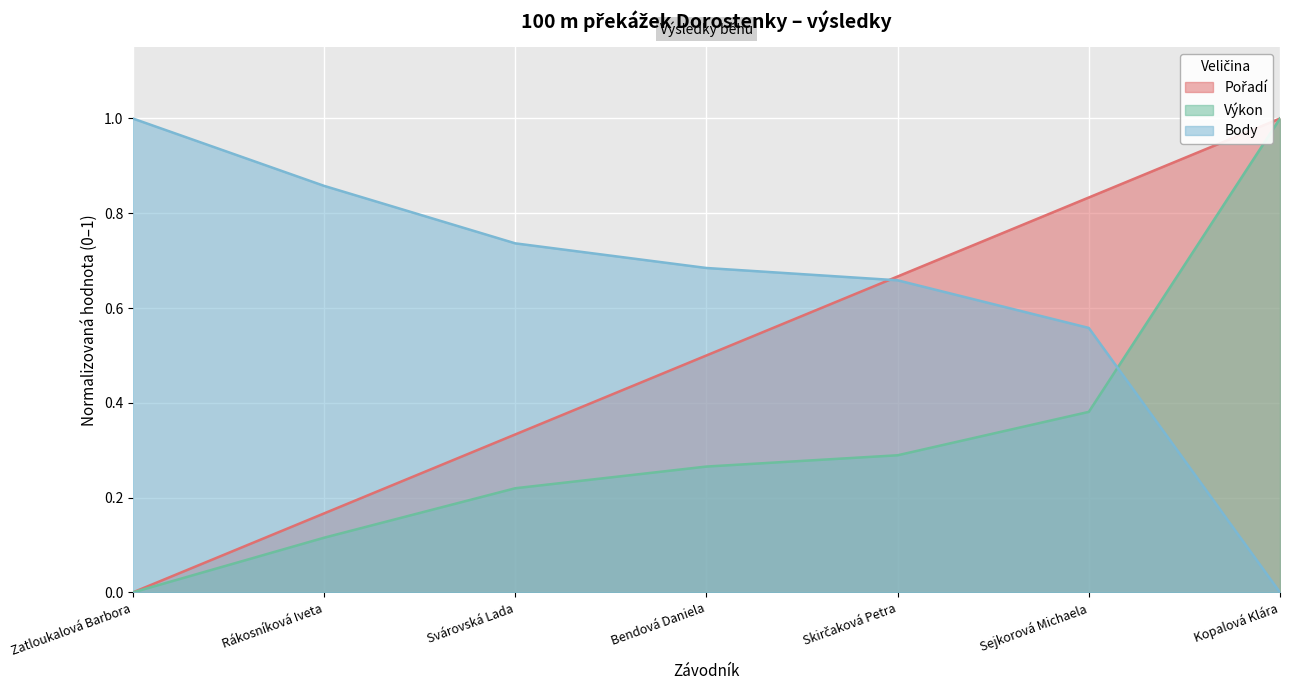

What position from the right is Kopalová Klára?

1